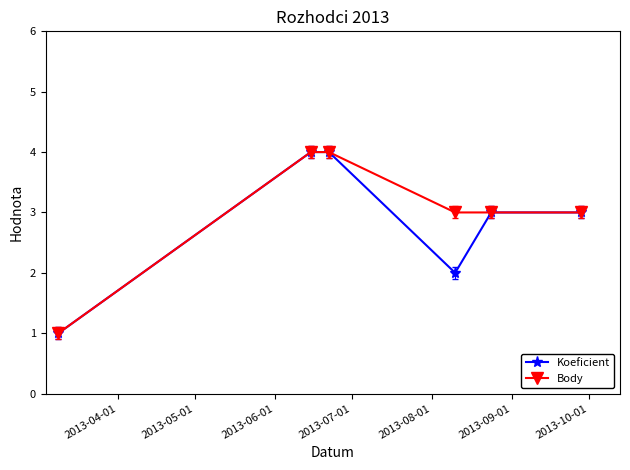

How many Koeficient values are between 2 and 4?

5